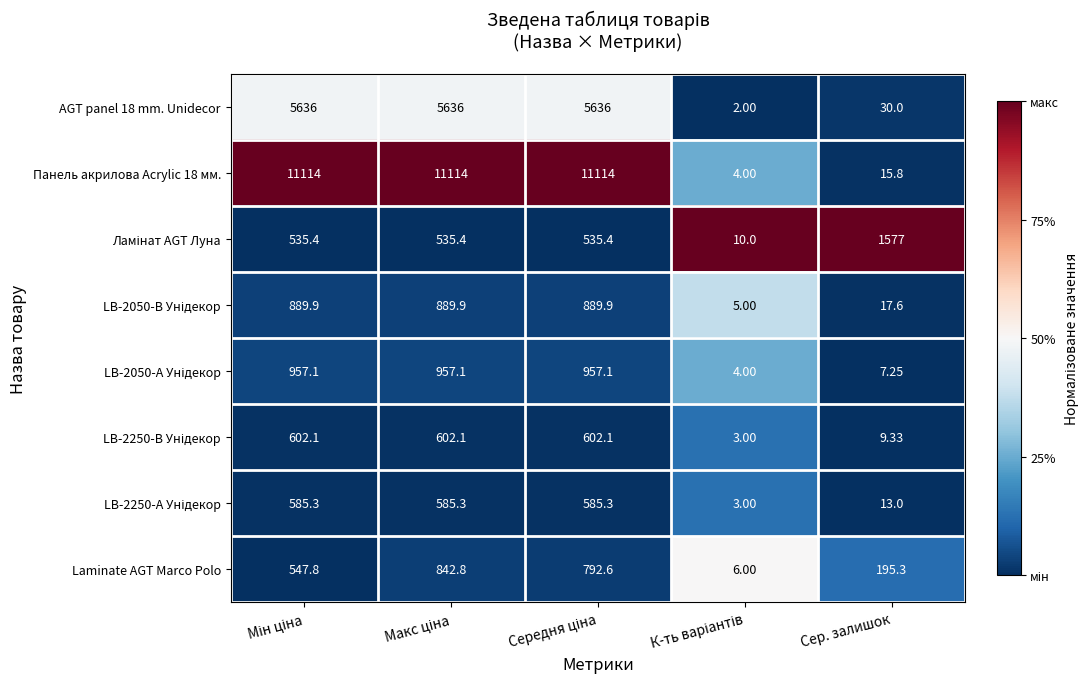

Which label corresponds to the smallest value in the chart?

К-ть варіантів